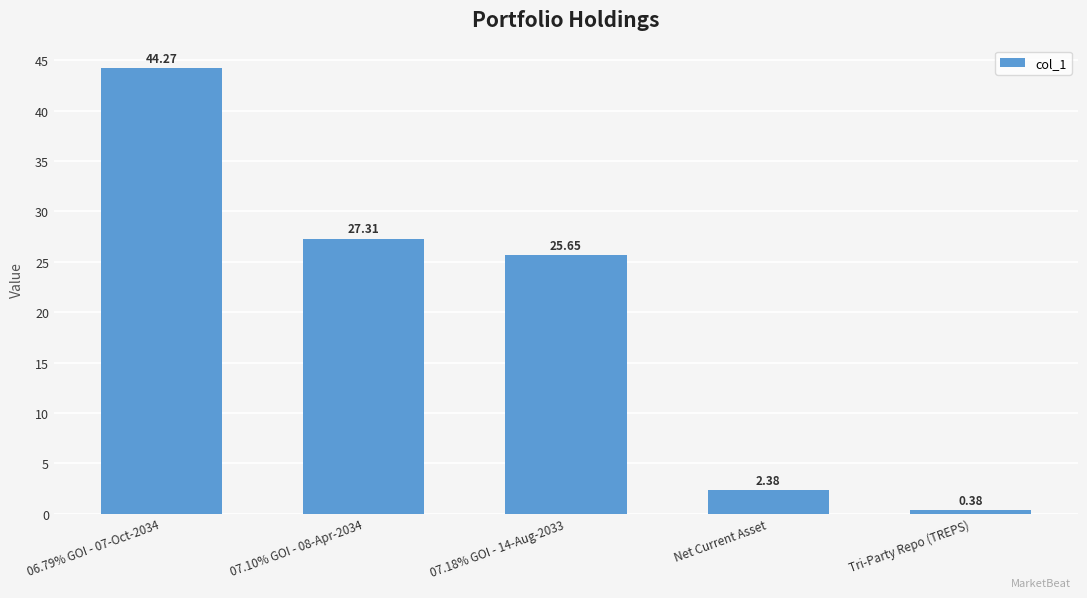

Count the number of categories in the chart.

5